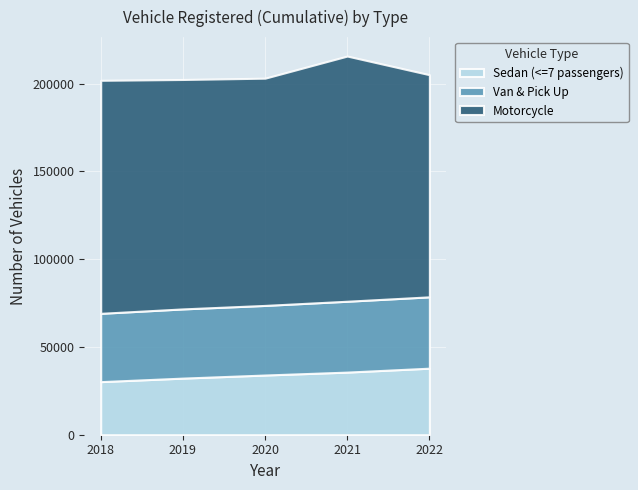

Reading right to left, what are all the values shown in this chart?

Sedan (<=7 passengers): 37913	35678	34012	32254	30244
Van & Pick Up: 40648	40374	39661	39428	38921
Motorcycle: 126572	139705	129478	130723	132772